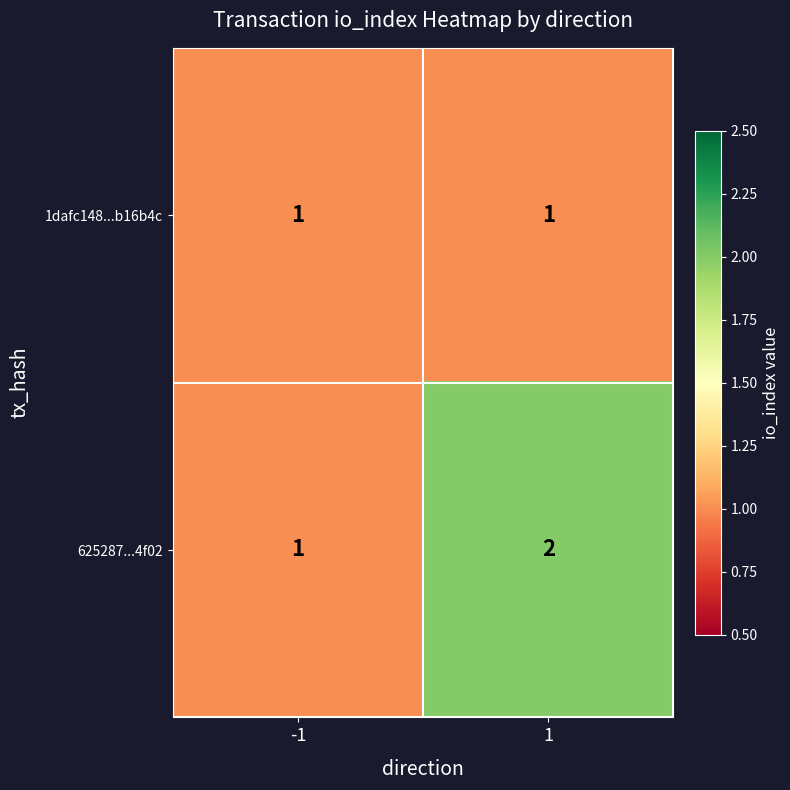

What is the total value across all series at 1?

3